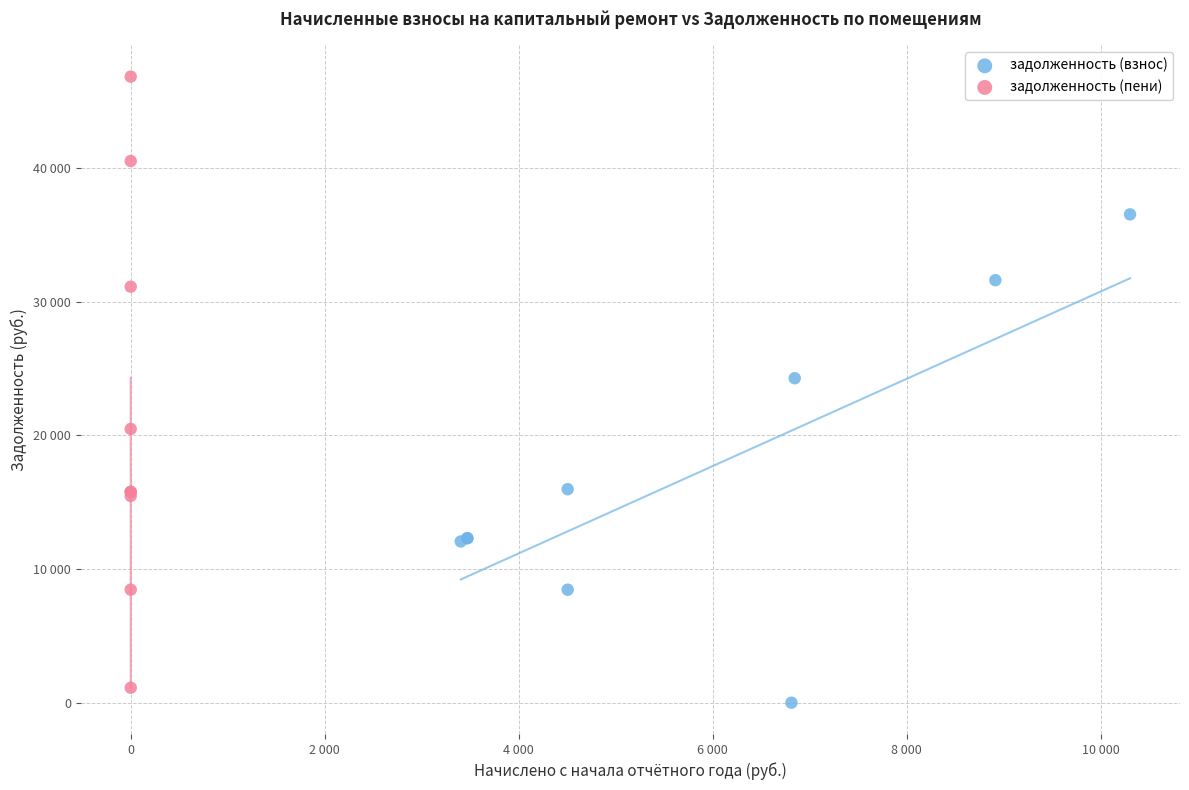

Which series has the largest Y range (max minus min)?

задолженность (пени)